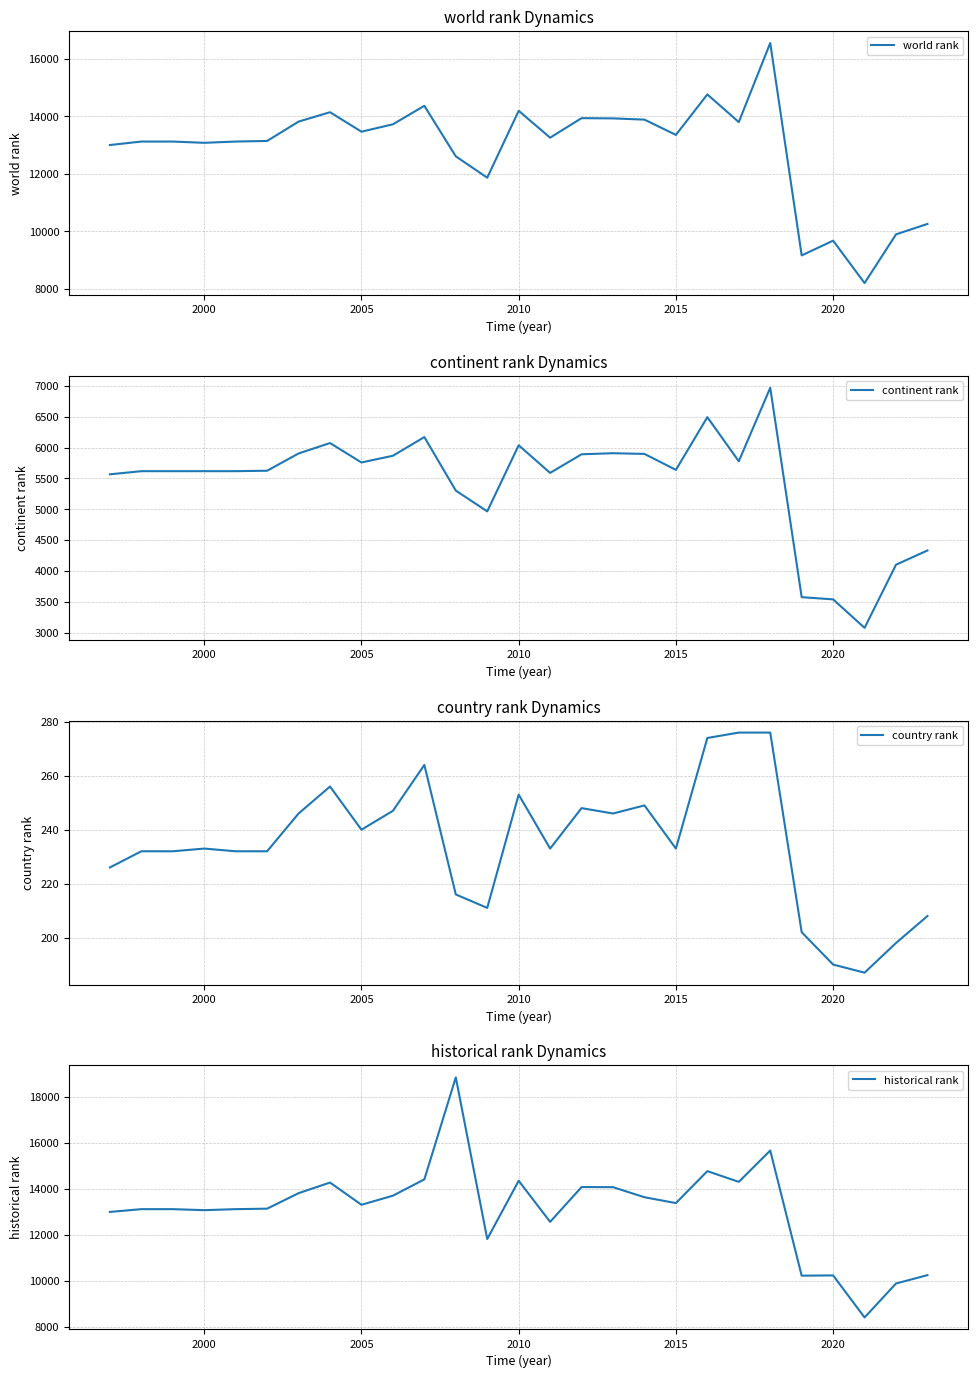

Reading right to left, extract all data points from this chart.

world rank: 10256	9893	8196	9673	9160	16559	13804	14768	13358	13890	13933	13941	13261	14197	11867	12611	14371	13727	13470	14148	13821	13147	13126	13082	13126	13126	13005
continent rank: 4331	4100	3076	3538	3574	6969	5777	6493	5638	5897	5908	5891	5589	6037	4965	5302	6170	5867	5758	6073	5904	5624	5617	5617	5617	5617	5566
country rank: 208	198	187	190	202	276	276	274	233	249	246	248	233	253	211	216	264	247	240	256	246	232	232	233	232	232	226
historical rank: 10256	9893	8416	10244	10233	15675	14314	14779	13390	13644	14082	14087	12573	14361	11828	18857	14421	13712	13316	14283	13821	13147	13126	13082	13126	13126	13005